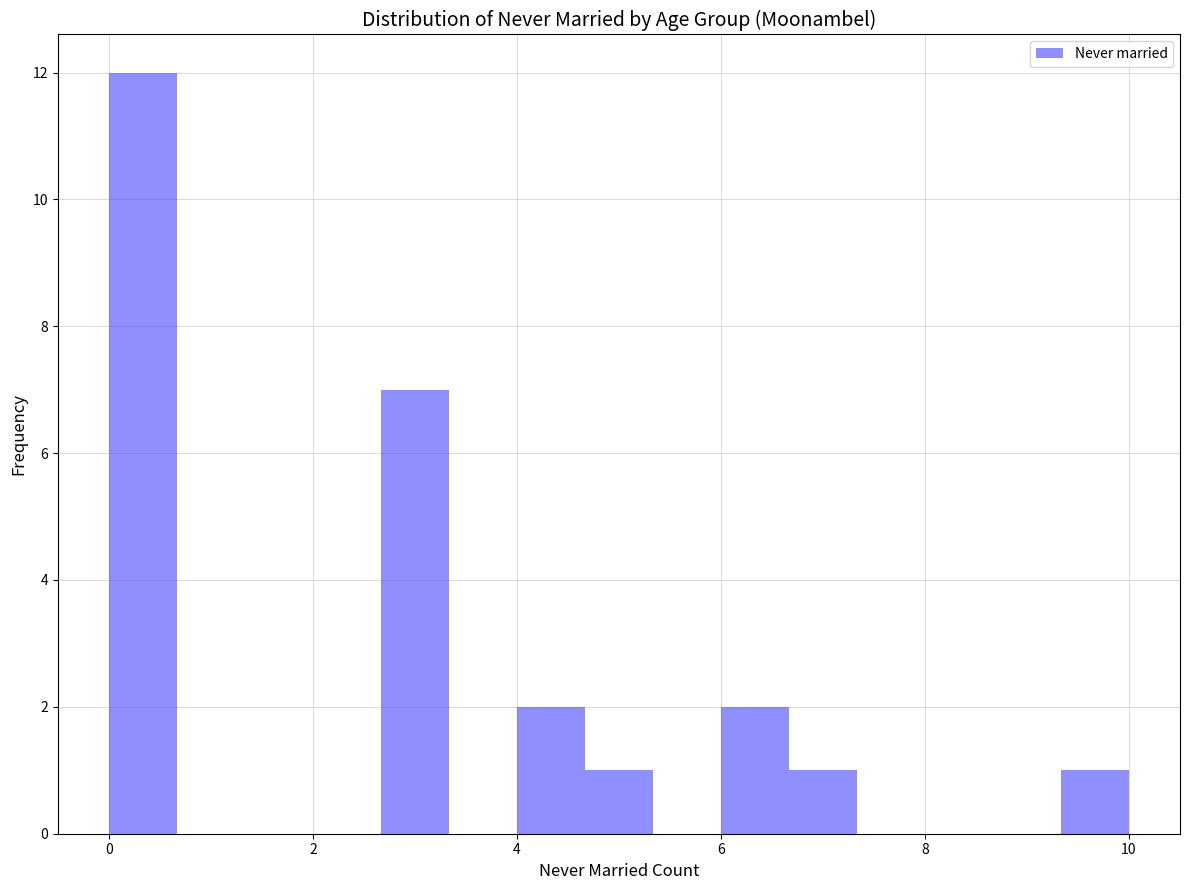

Read against the x-axis, roughly where is the centre of the tallest bar?

0.4